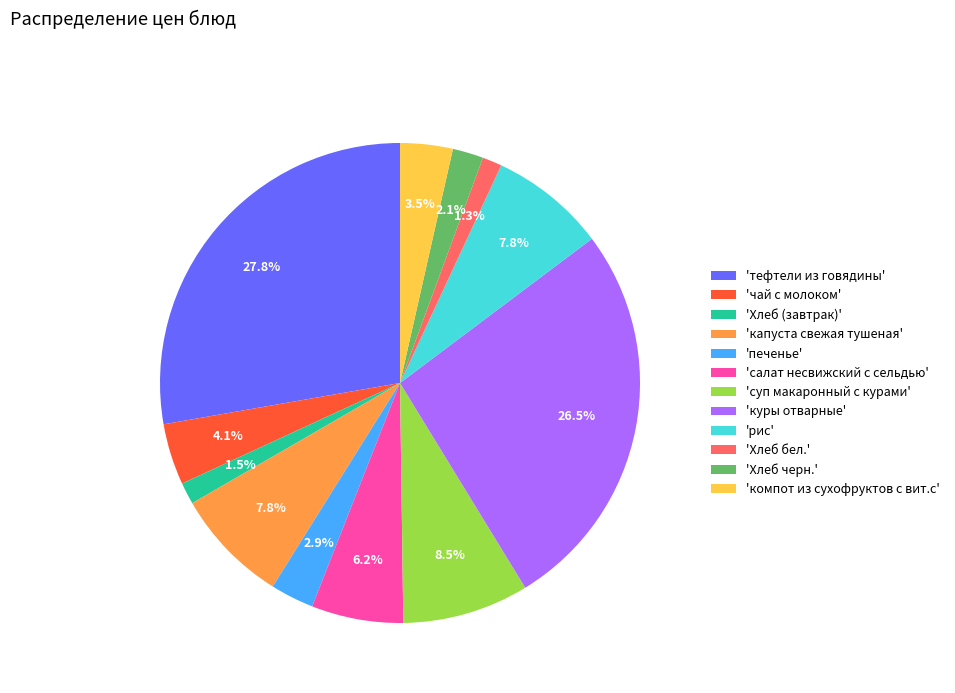

Approximately how many times larger is the value at 'Хлеб бел.' compared to 'Хлеб (завтрак)'?

0.9